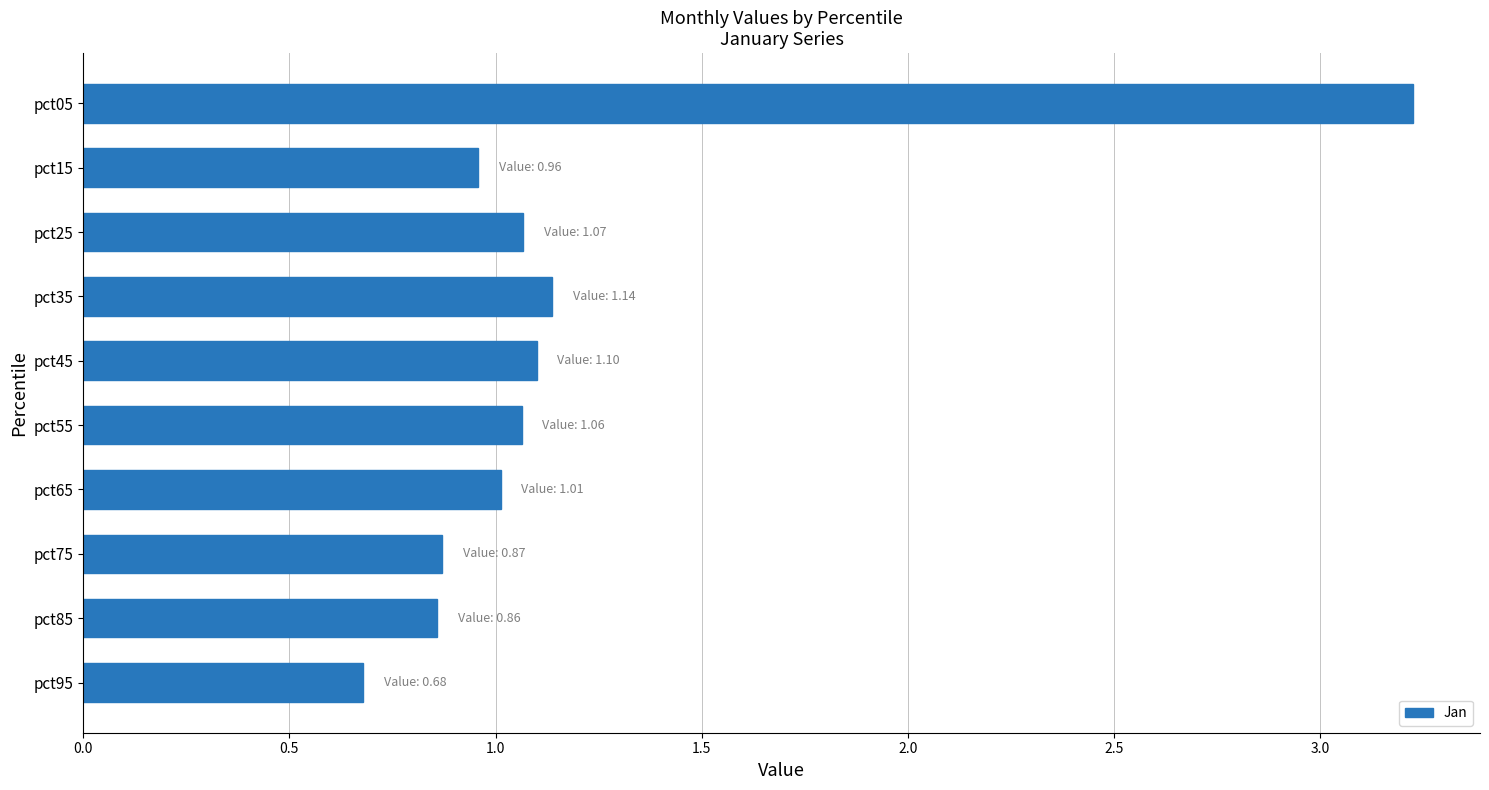

What is the value of the 10th bar from the top?

0.7